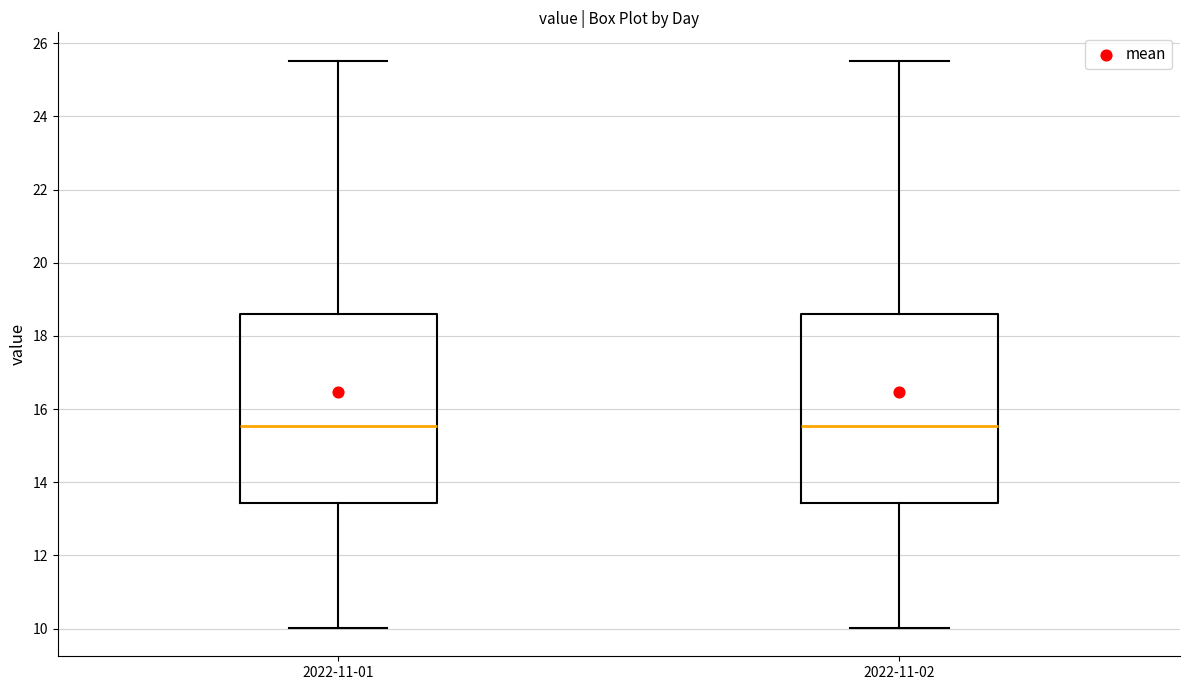

Where does the median line of the box for 2022-11-02 sit on the y-axis? The values are not printed on the chart, so give them approximately, as read against the axis.

15.6